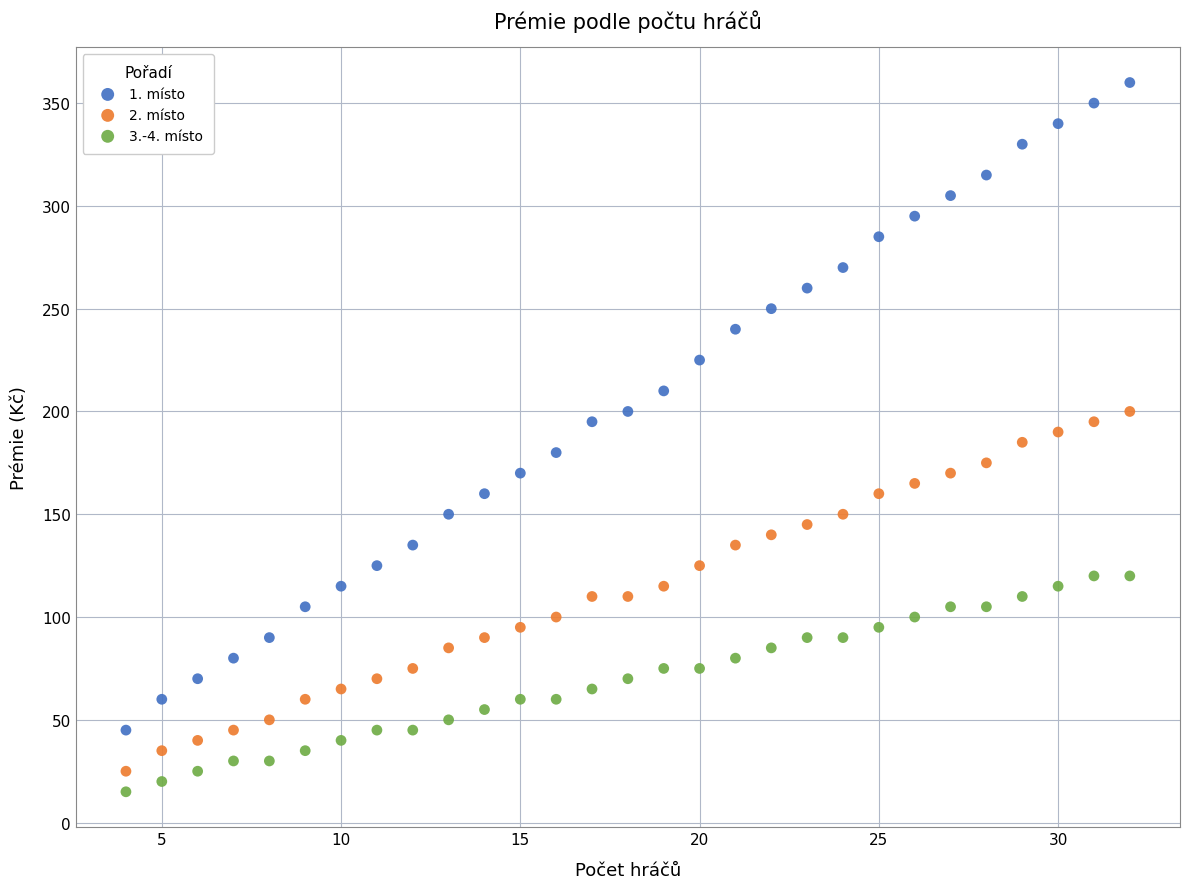

Which series reaches the maximum Y coordinate?

1. místo